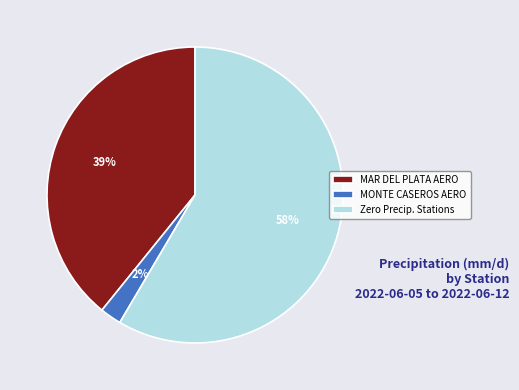

To the nearest percent, what is the average slice percentage?

33%